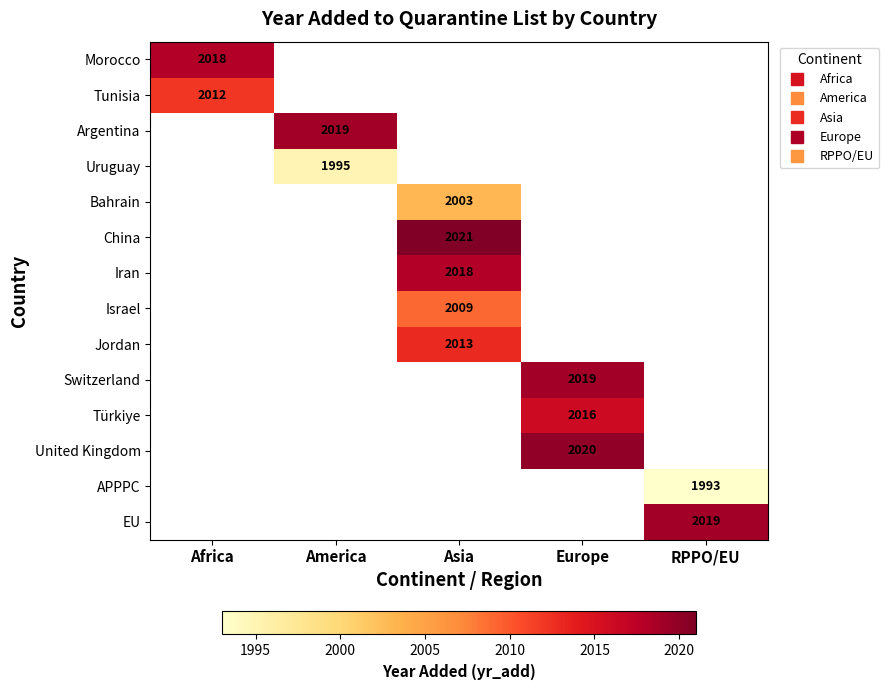

Between RPPO/EU and Africa, which is larger?

Africa